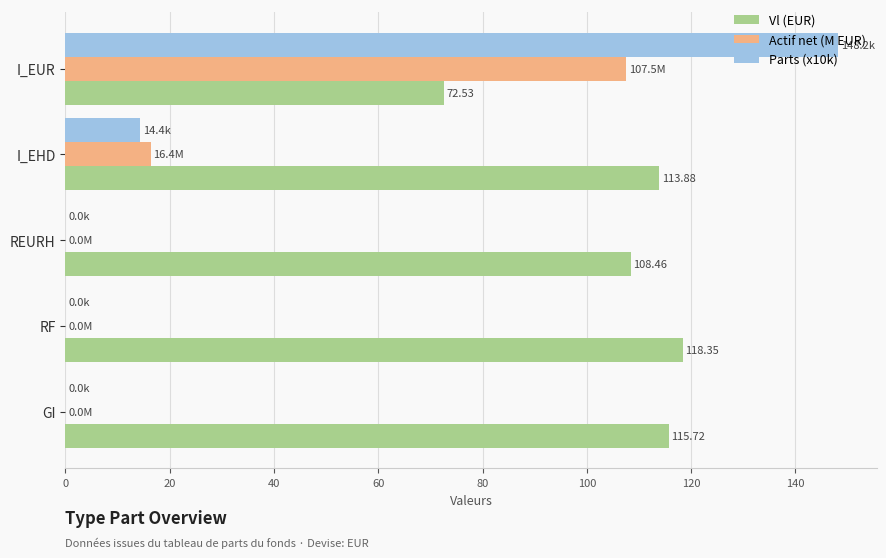

What is the sum of all Actif net (M EUR) values?

123.9